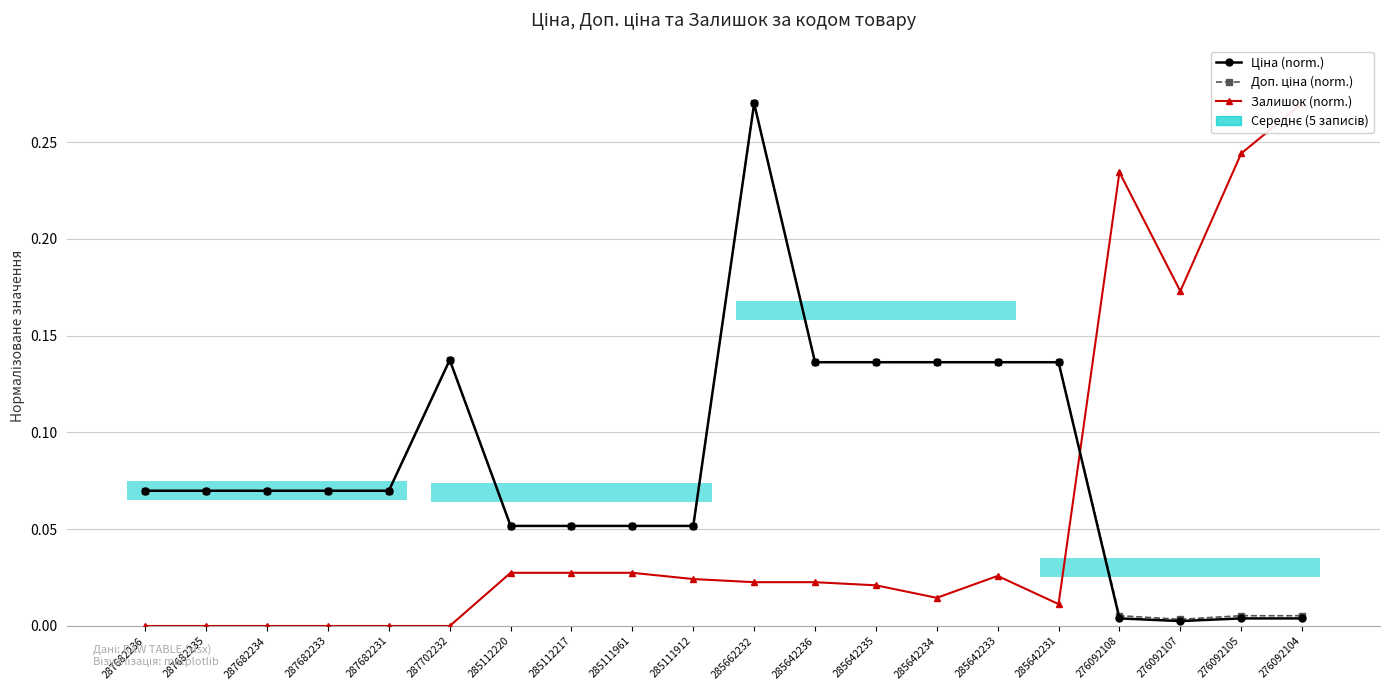

In Залишок (norm.), how many points are higher than both neighbors (excluding endpoints)?

2